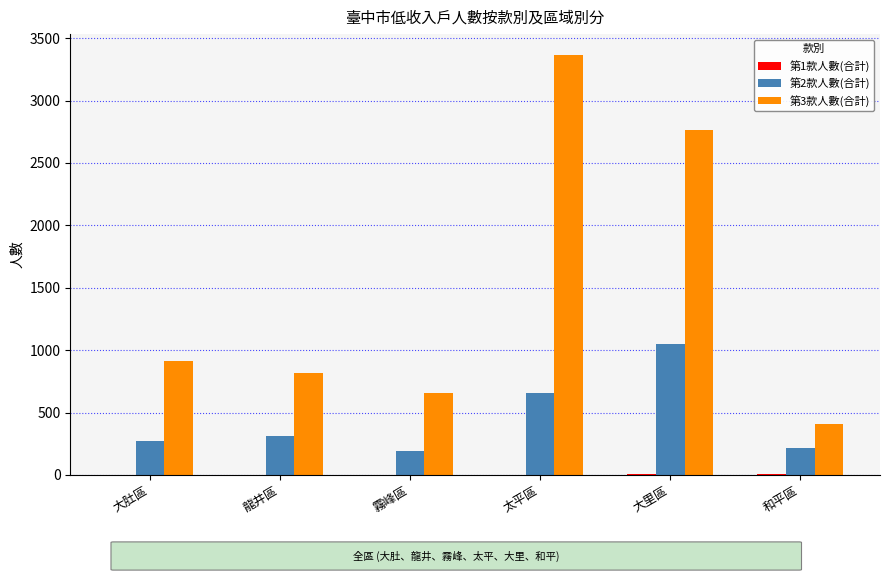

Which category has the highest value in the 第2款人數(合計) series?

大里區